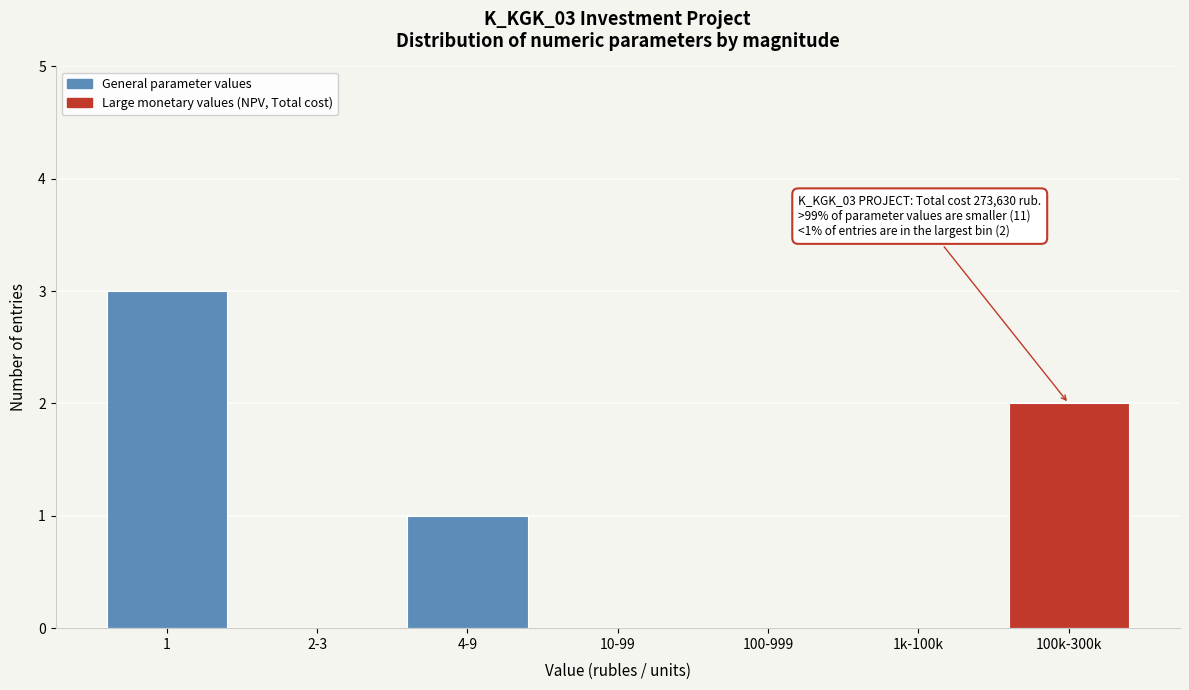

Reading right to left, extract all data points from this chart.

100k-300k=2	1k-100k=0	100-999=0	10-99=0	4-9=1	2-3=0	1=3